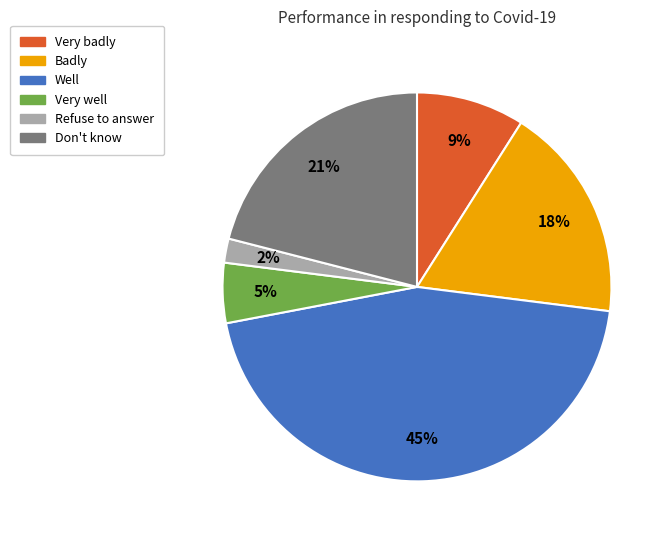

Which category has the smallest portion of the pie?

Refuse to answer